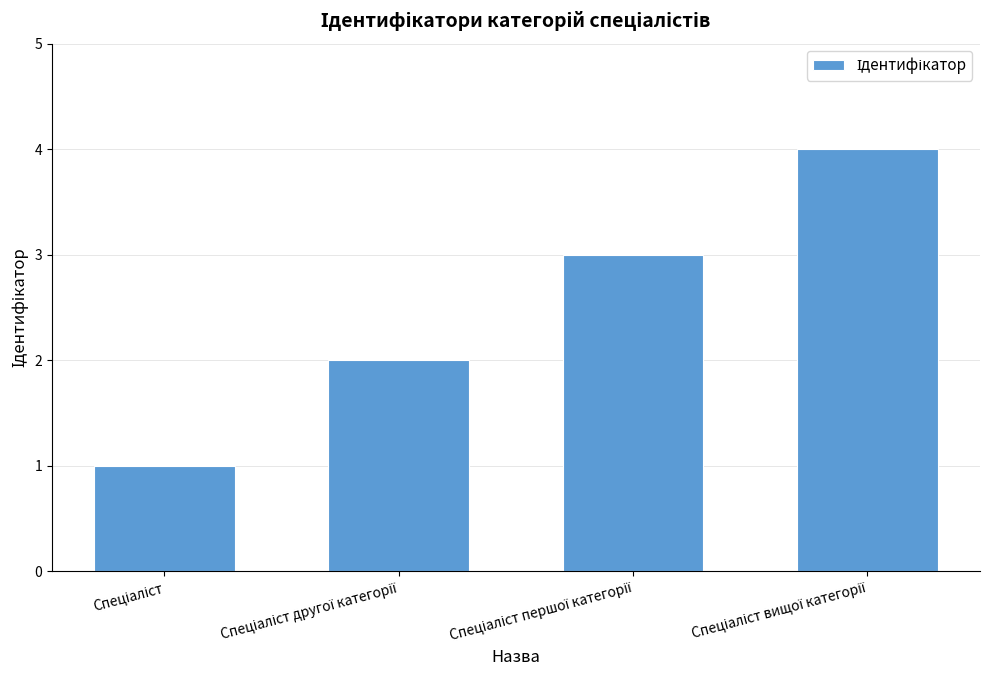

What is the maximum value shown in the chart?

4